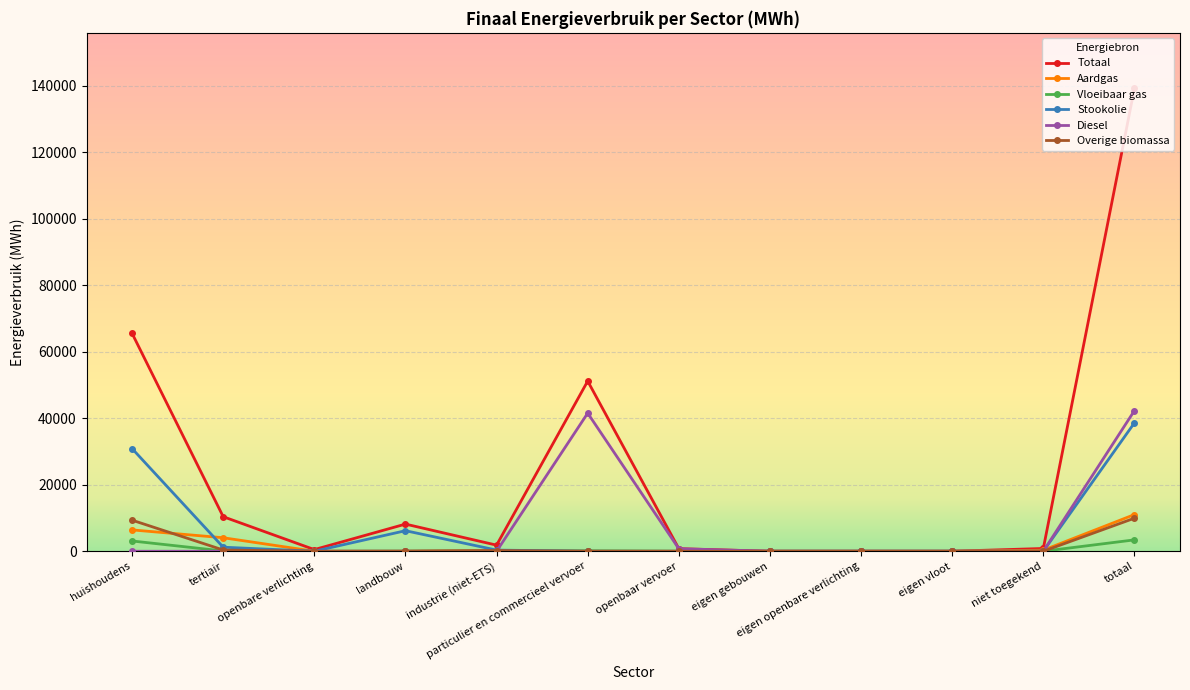

What is the average value of the Diesel series?

7050.4